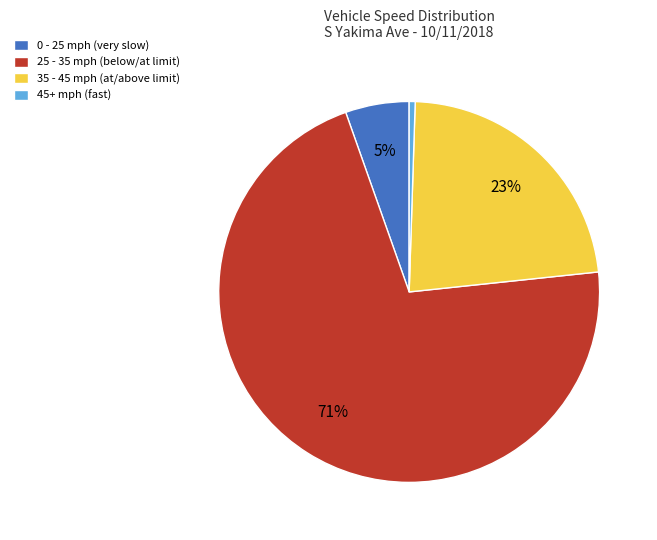

Which category has the smallest portion of the pie?

45+ mph (fast)